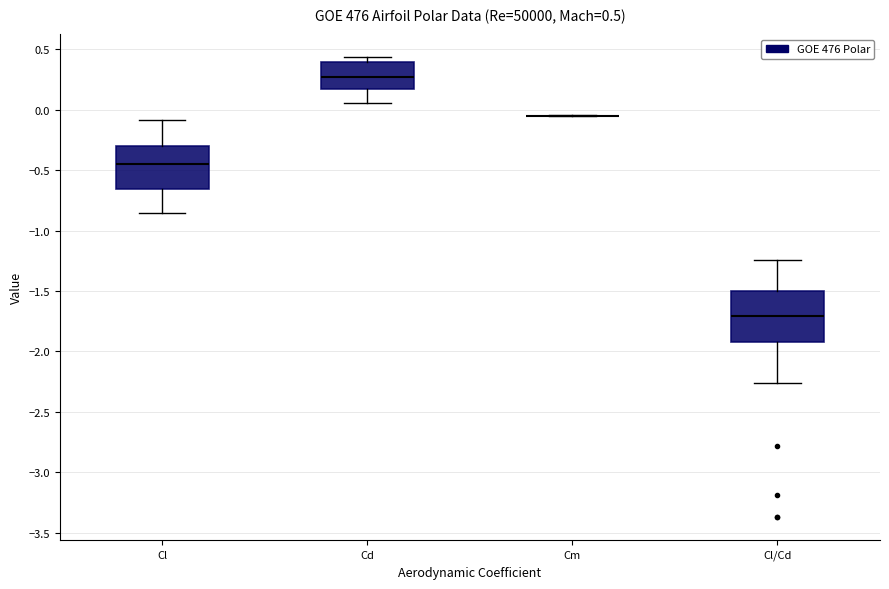

Comparing the boxes themselves (not the whiskers), which one is the tallest?

Cl/Cd